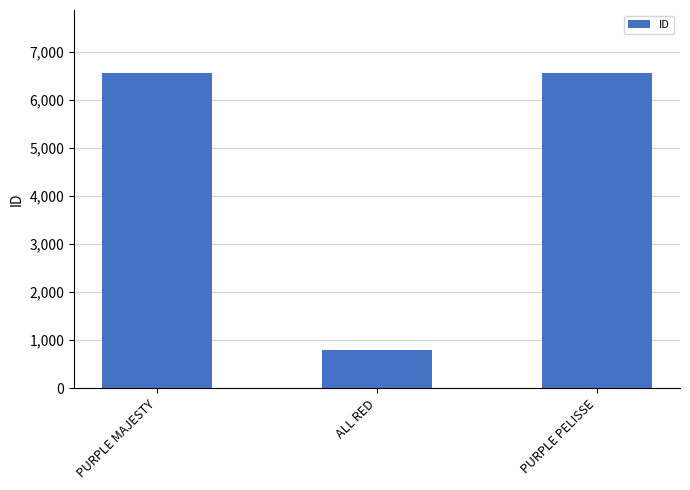

How many data points are less than 6556?

1